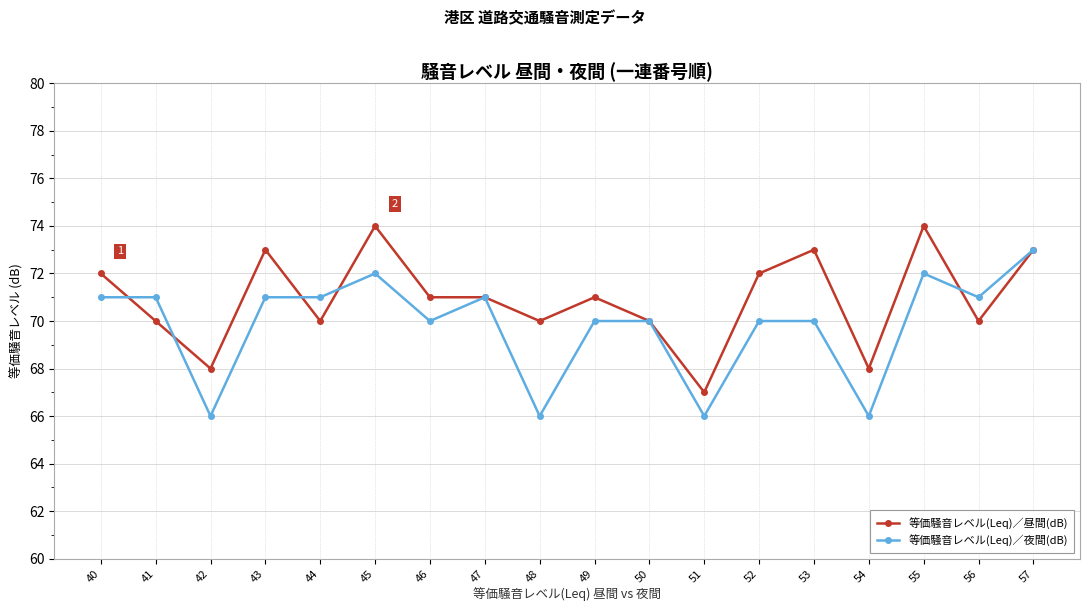

True or false: 等価騒音レベル(Leq)／昼間(dB) has a value of 73 at 57.

True